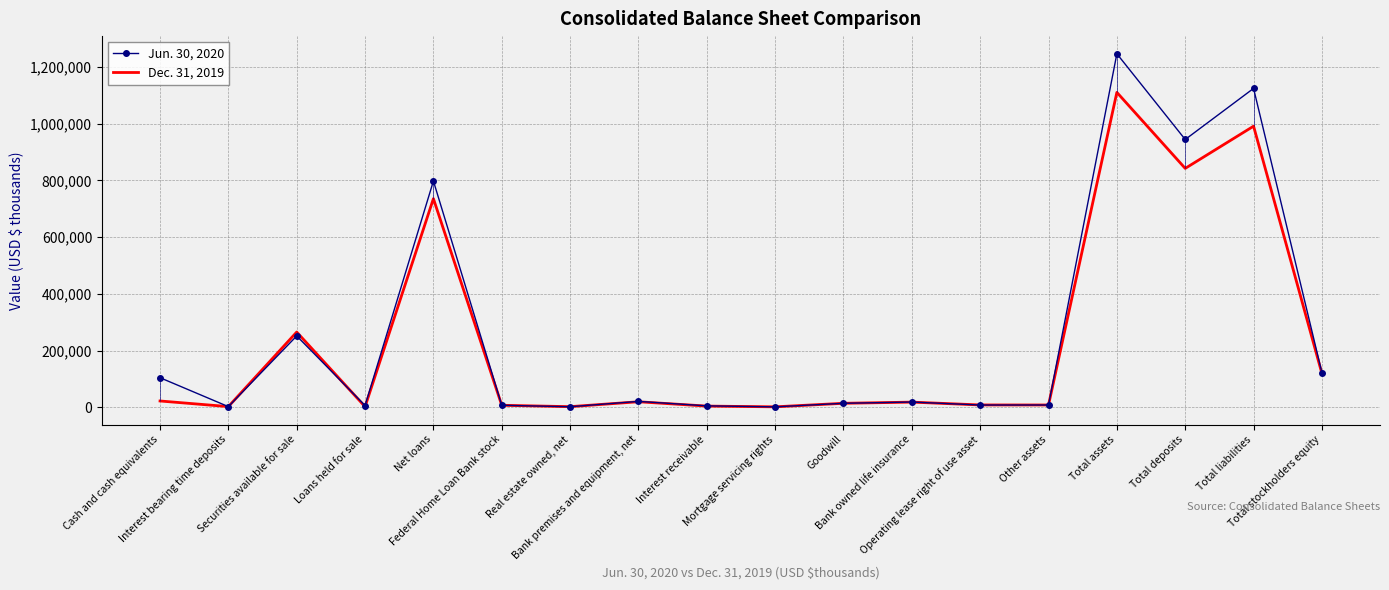

At how many categories does at least one series exceed 700528?

4